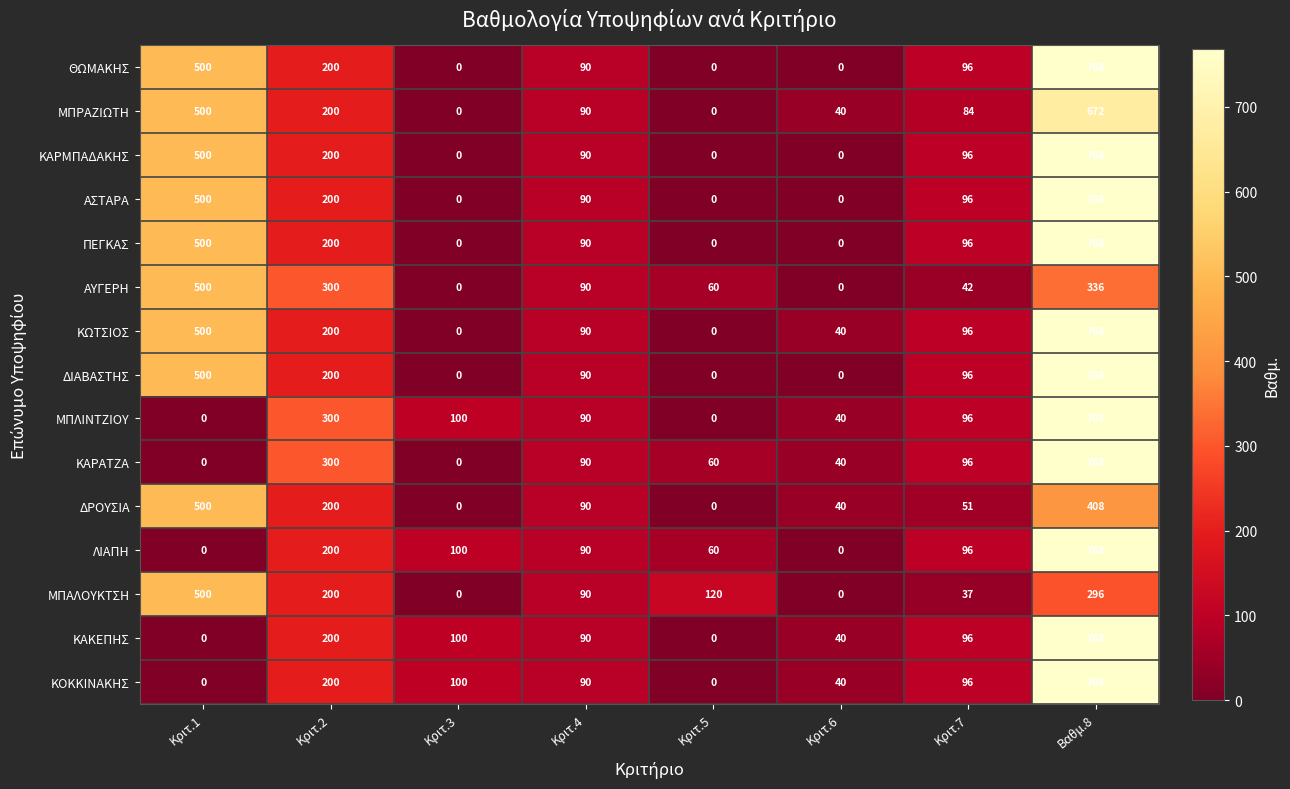

The ΑΣΤΑΡΑ series shows 500 at Κριτ.1. True or false?

True